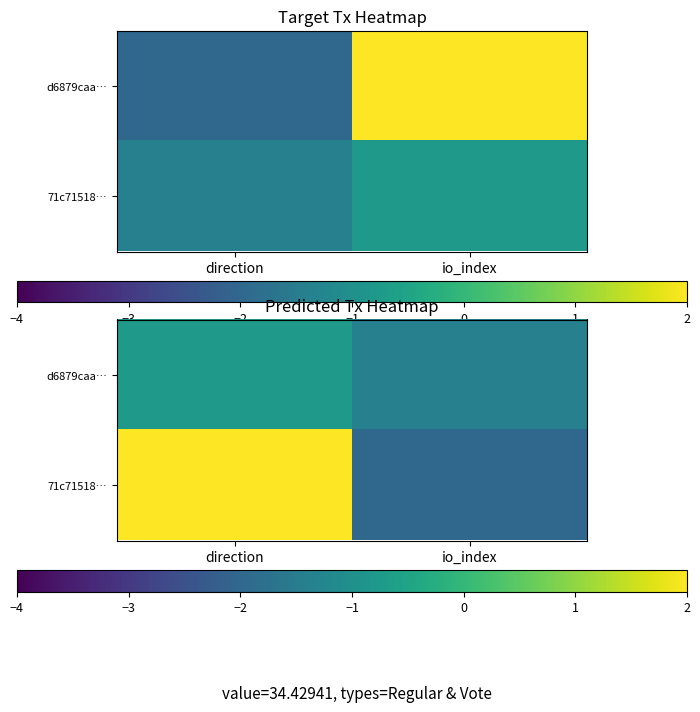

Is the value of 71c71518… at direction greater than the value of d6879caa… at direction?

Yes